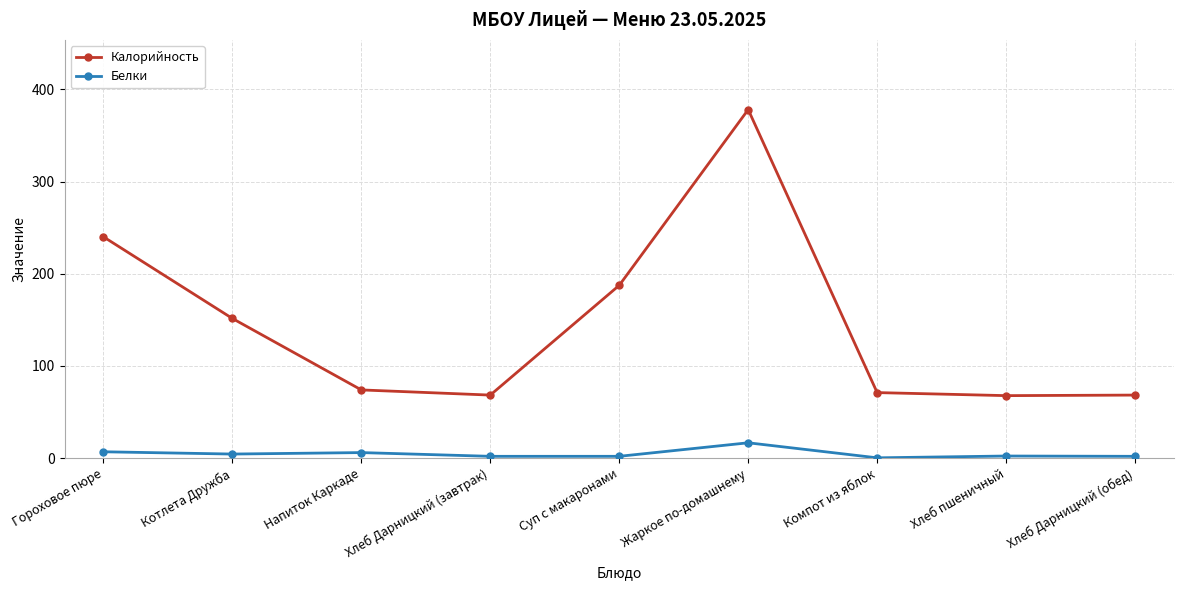

What is the total value across all series at Компот из яблок?

71.4